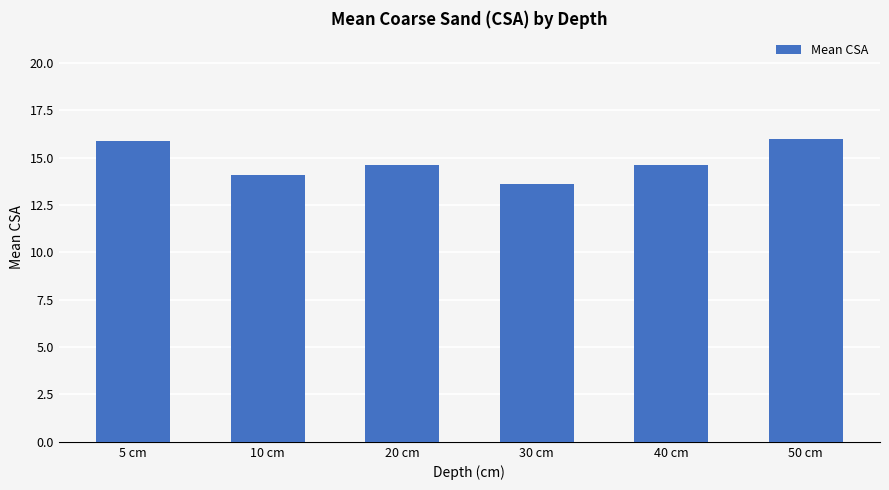

What is the minimum value shown in the chart?

13.6